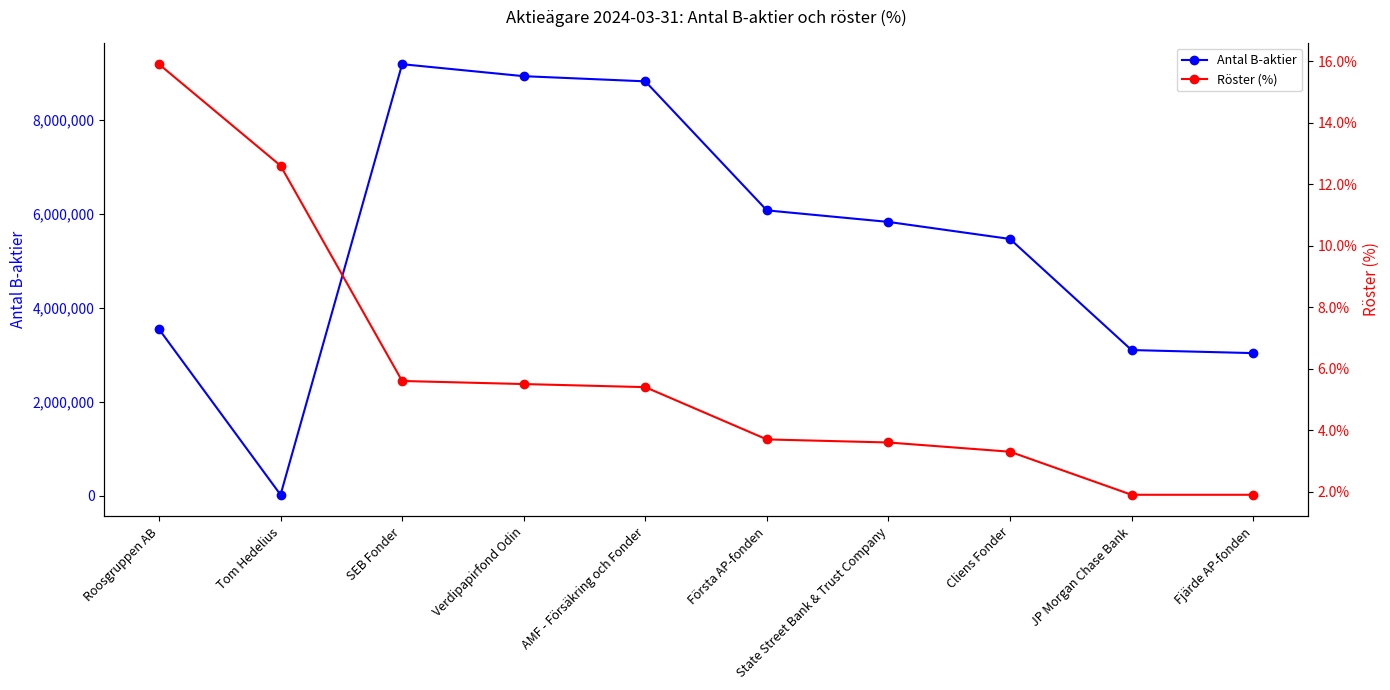

What are all the series names shown in the legend?

Antal B-aktier, Röster (%)